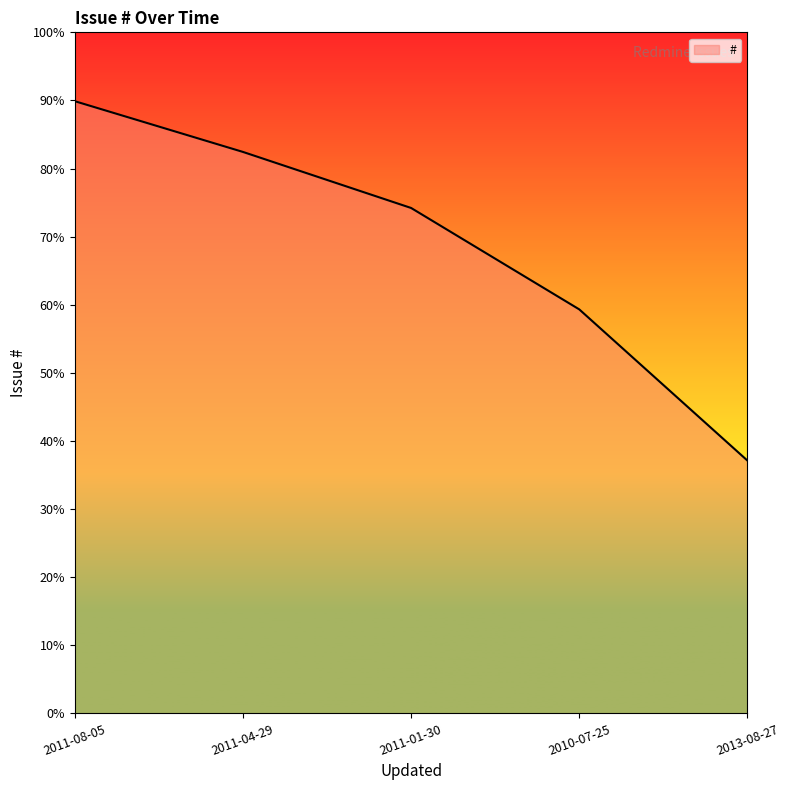

The chart shows a value of 2306 at 2011-08-05. True or false?

False